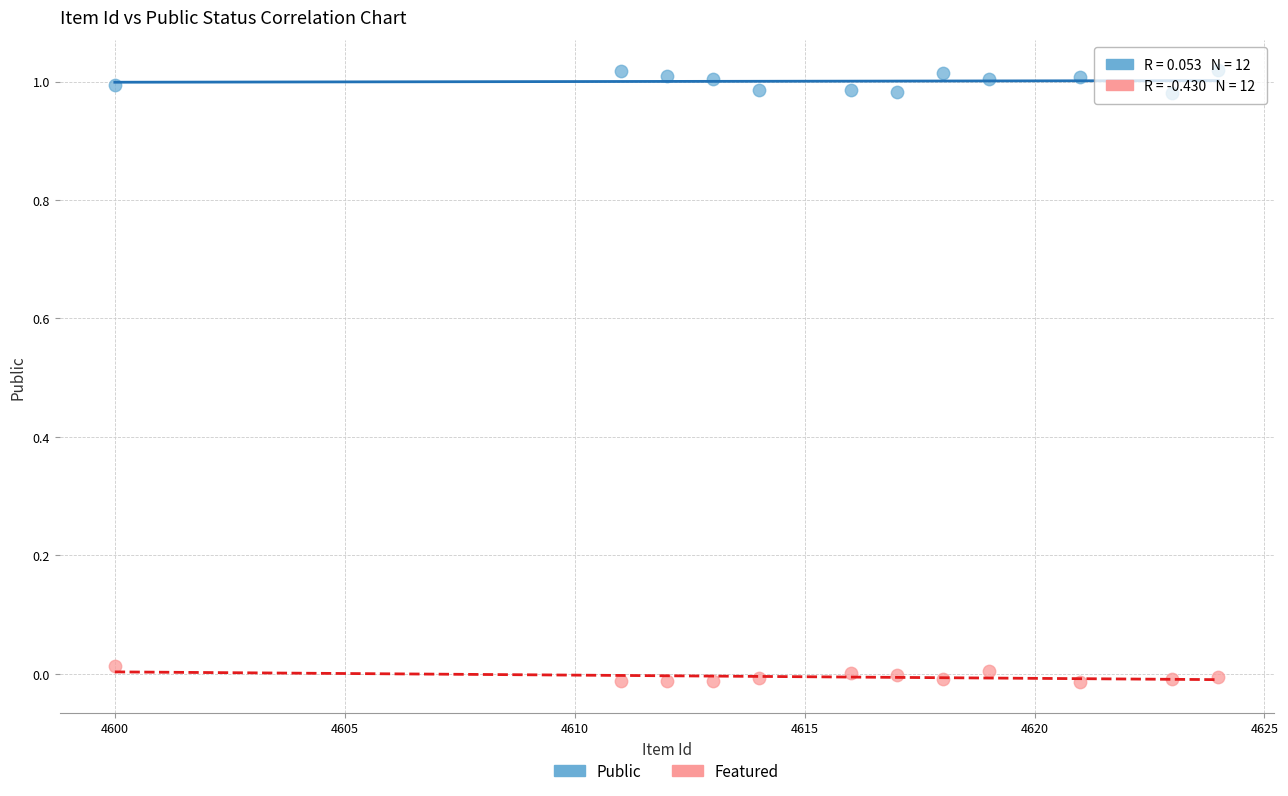

Which series contains the highest Y value?

Public